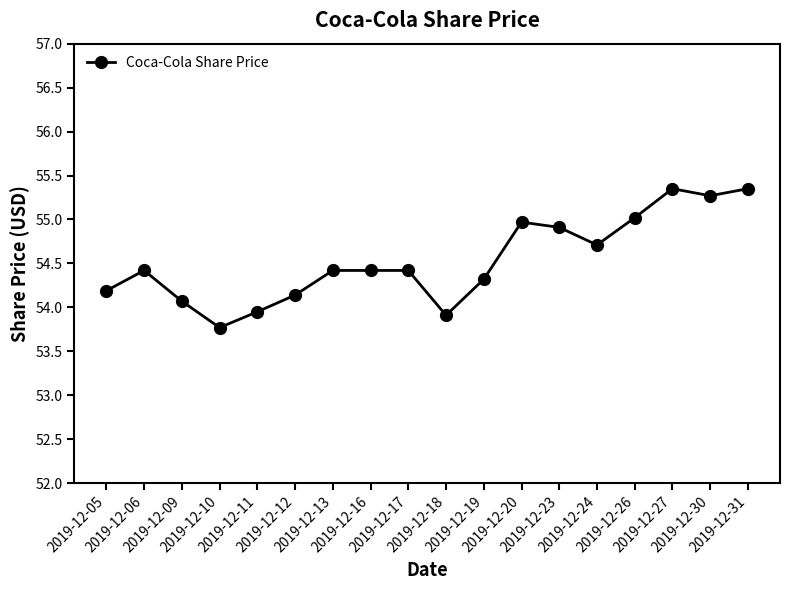

What is the difference between the second highest and minimum values?

1.6